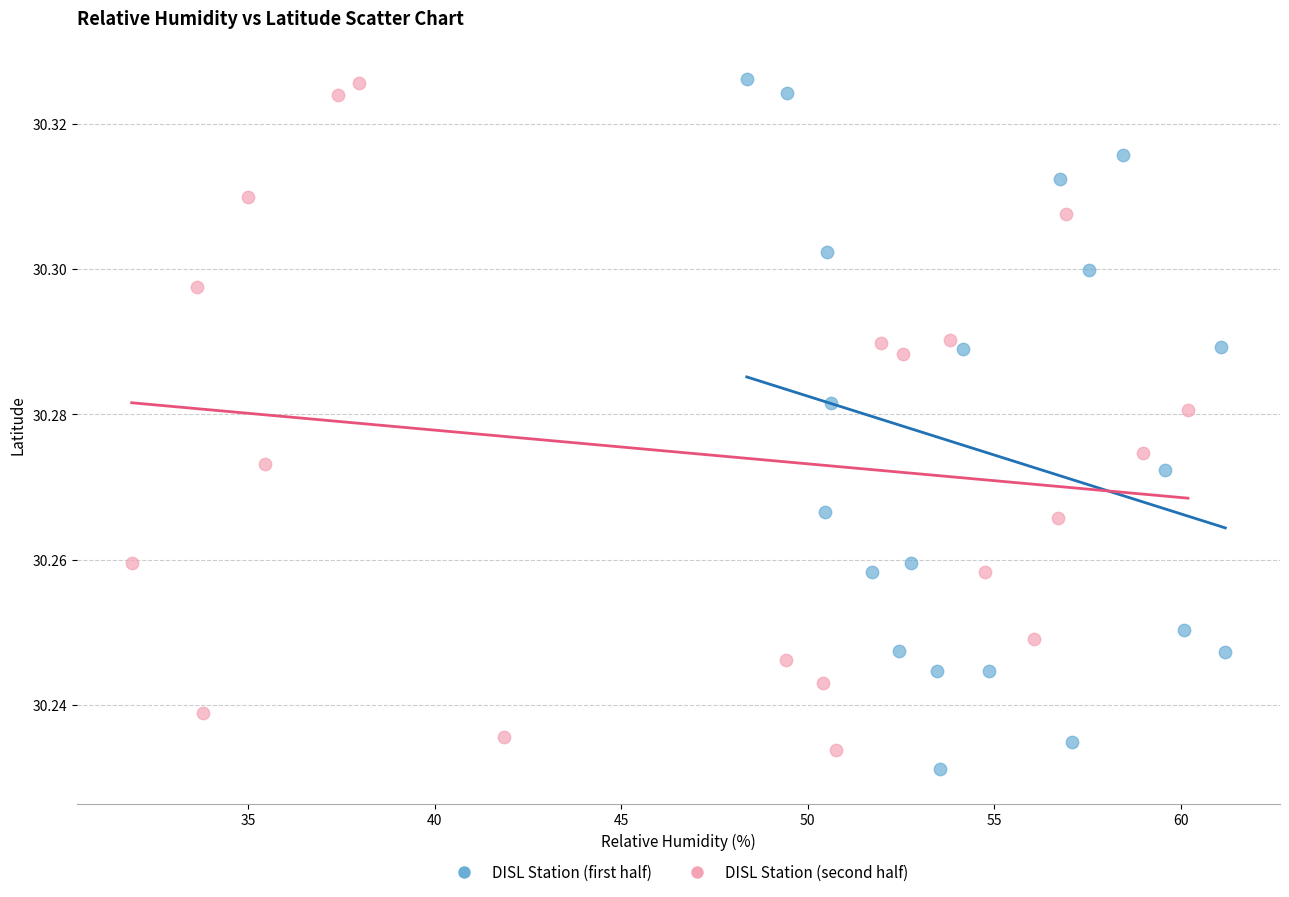

What are all the series names shown in the legend?

DISL Station (first half), DISL Station (second half)